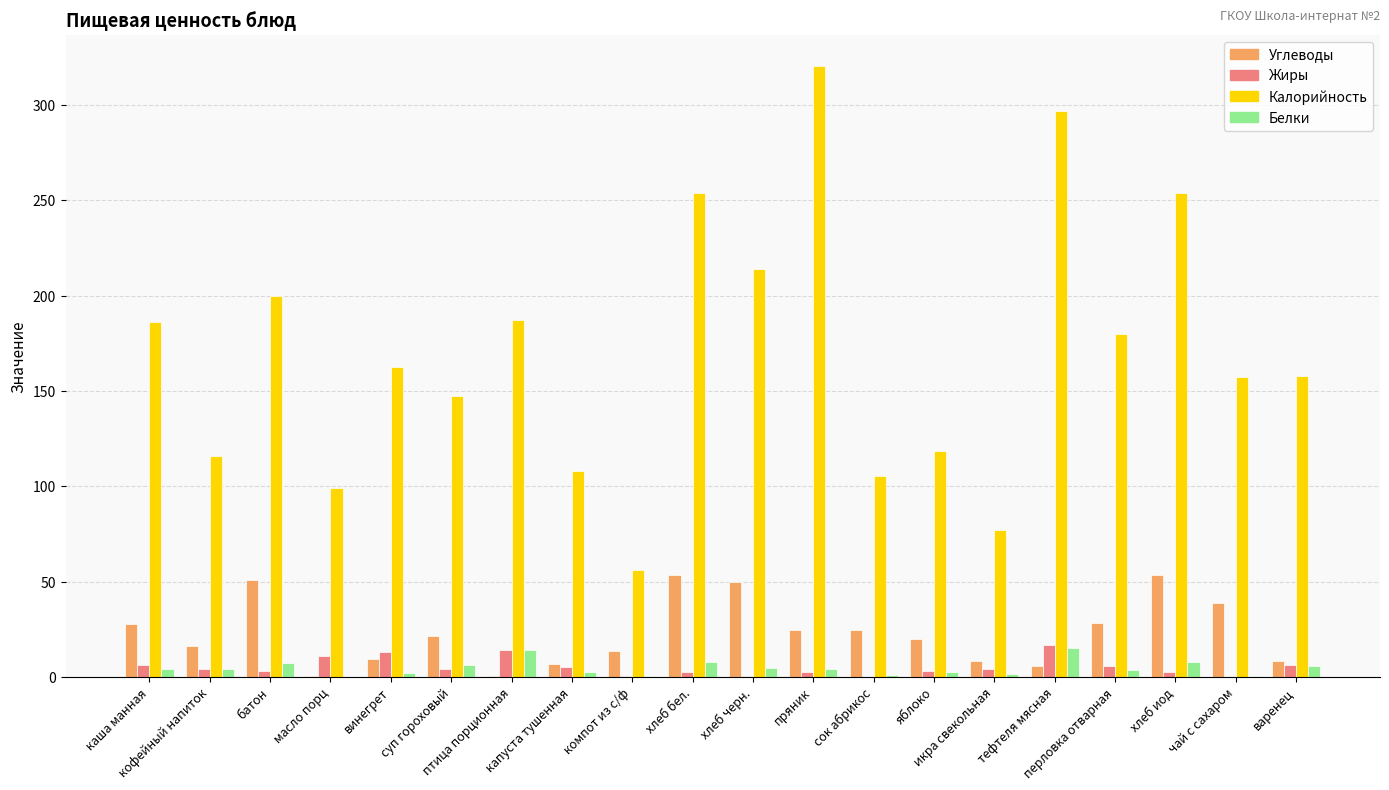

Which series has the largest total across all categories?

Калорийность